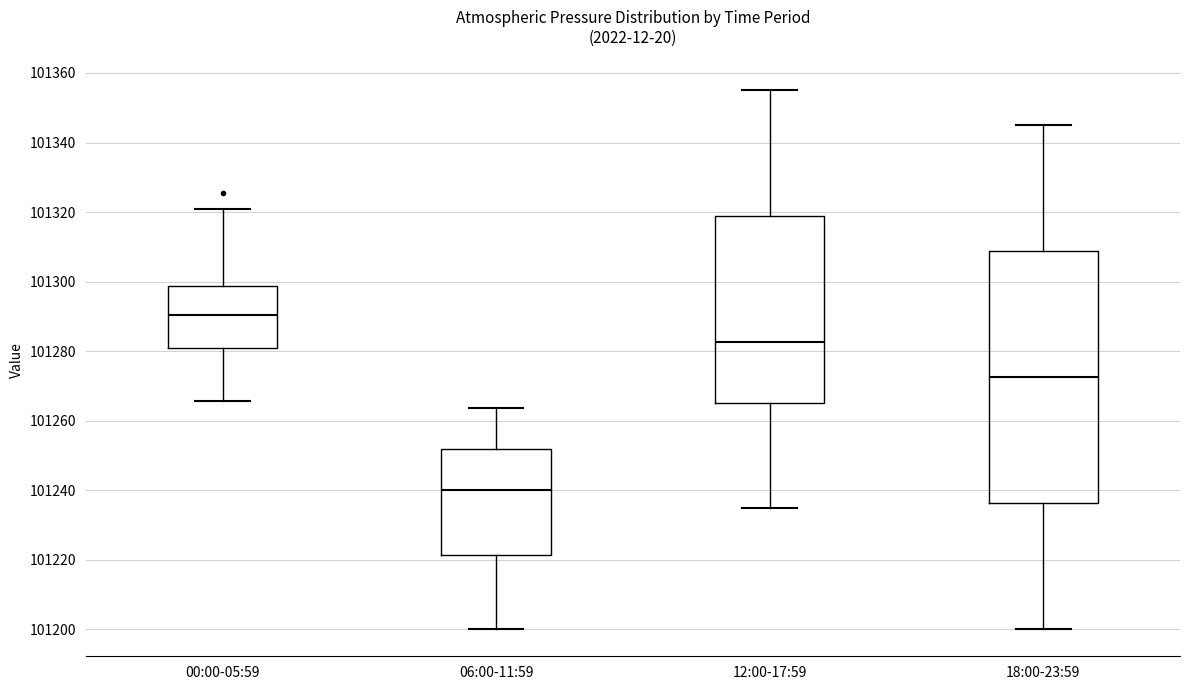

Reading left to right, read every box against the y-axis: the position of its median line, the range the box covers, and the ends of its whiskers. The values are not printed on the chart, so give them approximately, as read against the axis.

00:00-05:59: median 101290, box 101280 to 101298, whiskers 101266 to 101320
06:00-11:59: median 101240, box 101222 to 101252, whiskers 101200 to 101264
12:00-17:59: median 101282, box 101266 to 101318, whiskers 101236 to 101356
18:00-23:59: median 101272, box 101236 to 101308, whiskers 101200 to 101346